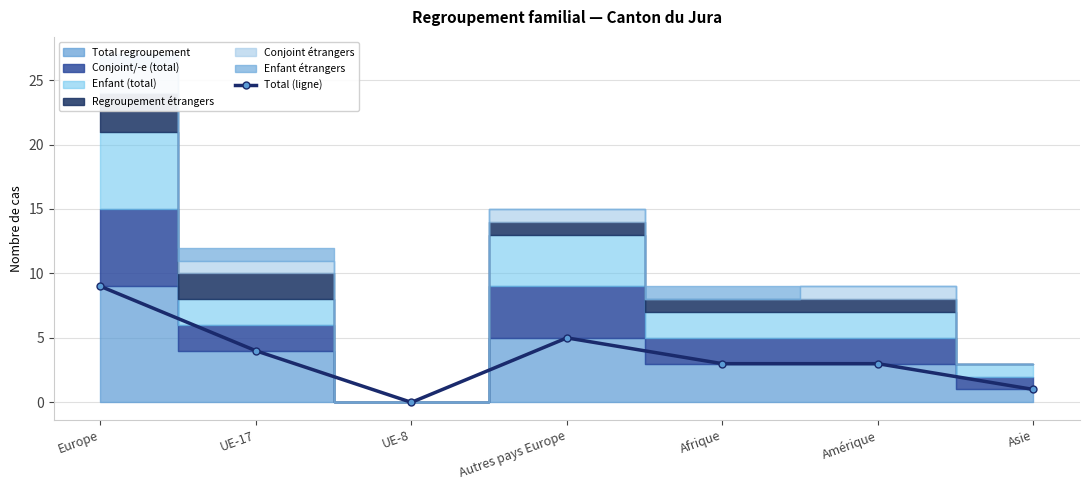

Where does the data first go above 3?

Europe